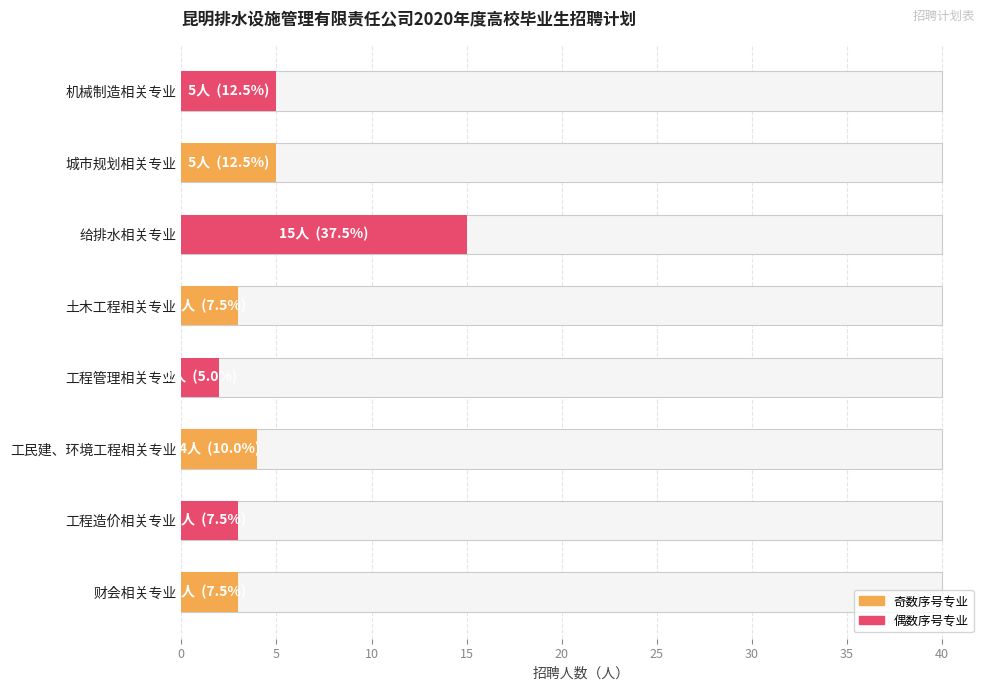

What is the maximum value shown in the chart?

15